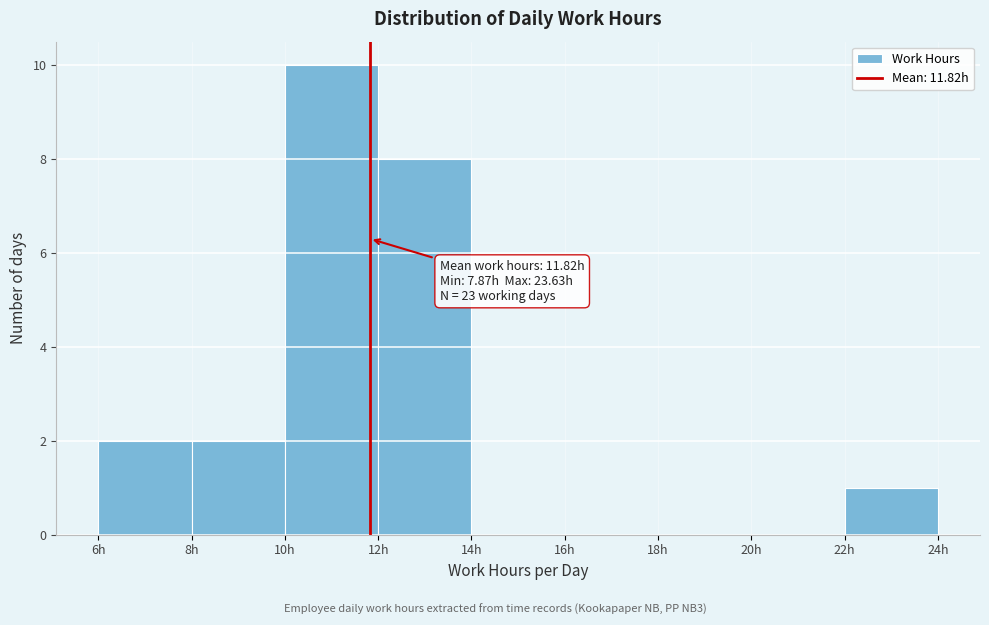

Which range on the x-axis has the tallest bar?

10 to 12